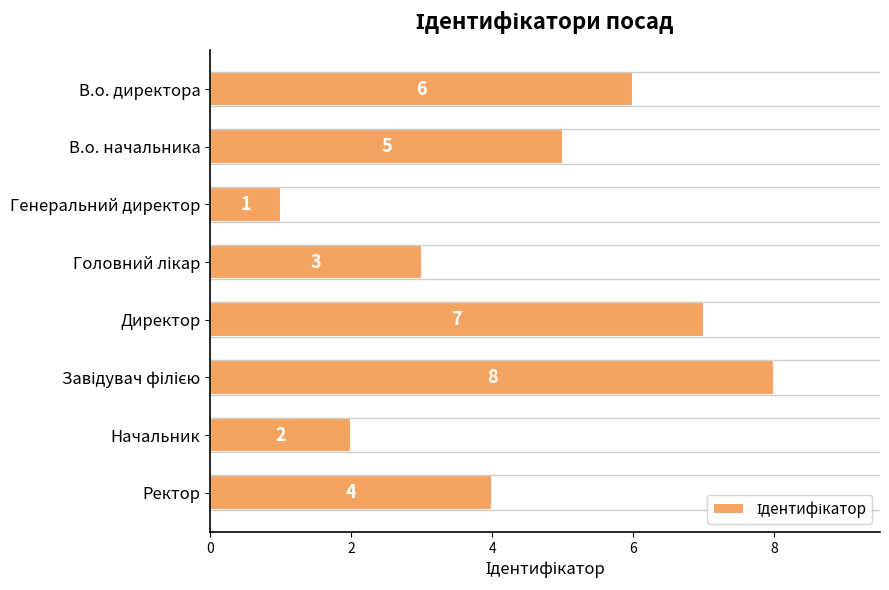

What position from the top is Генеральний директор?

3